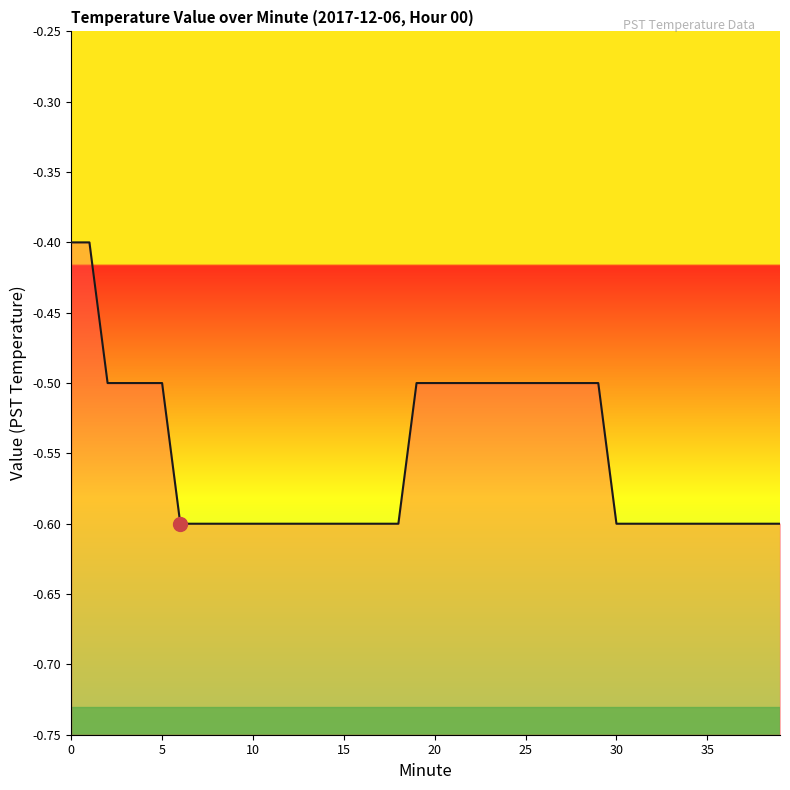

True or false: the data shows -0.2 at 0.

False